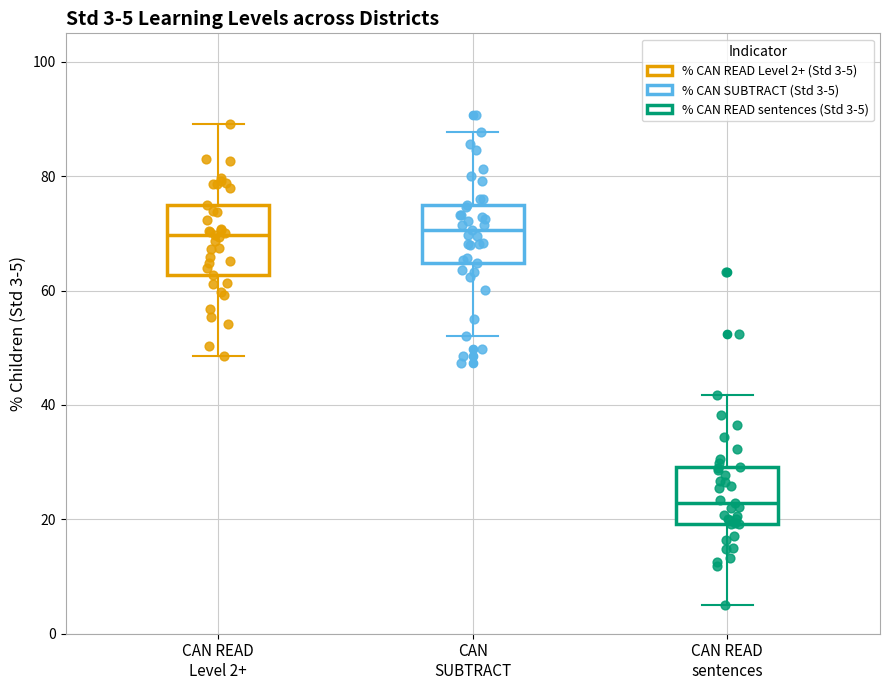

Comparing the boxes themselves (not the whiskers), which one is the tallest?

CAN READ Level 2+